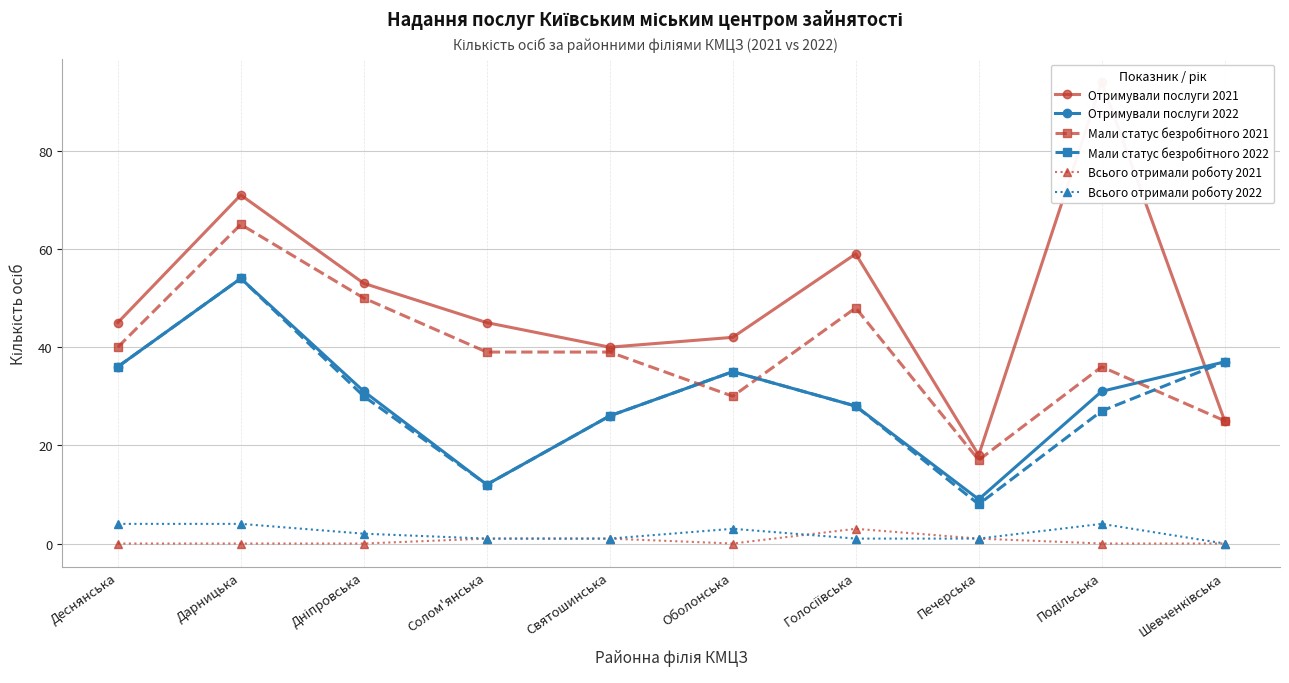

Does the chart display data point markers on the line(s)?

Yes